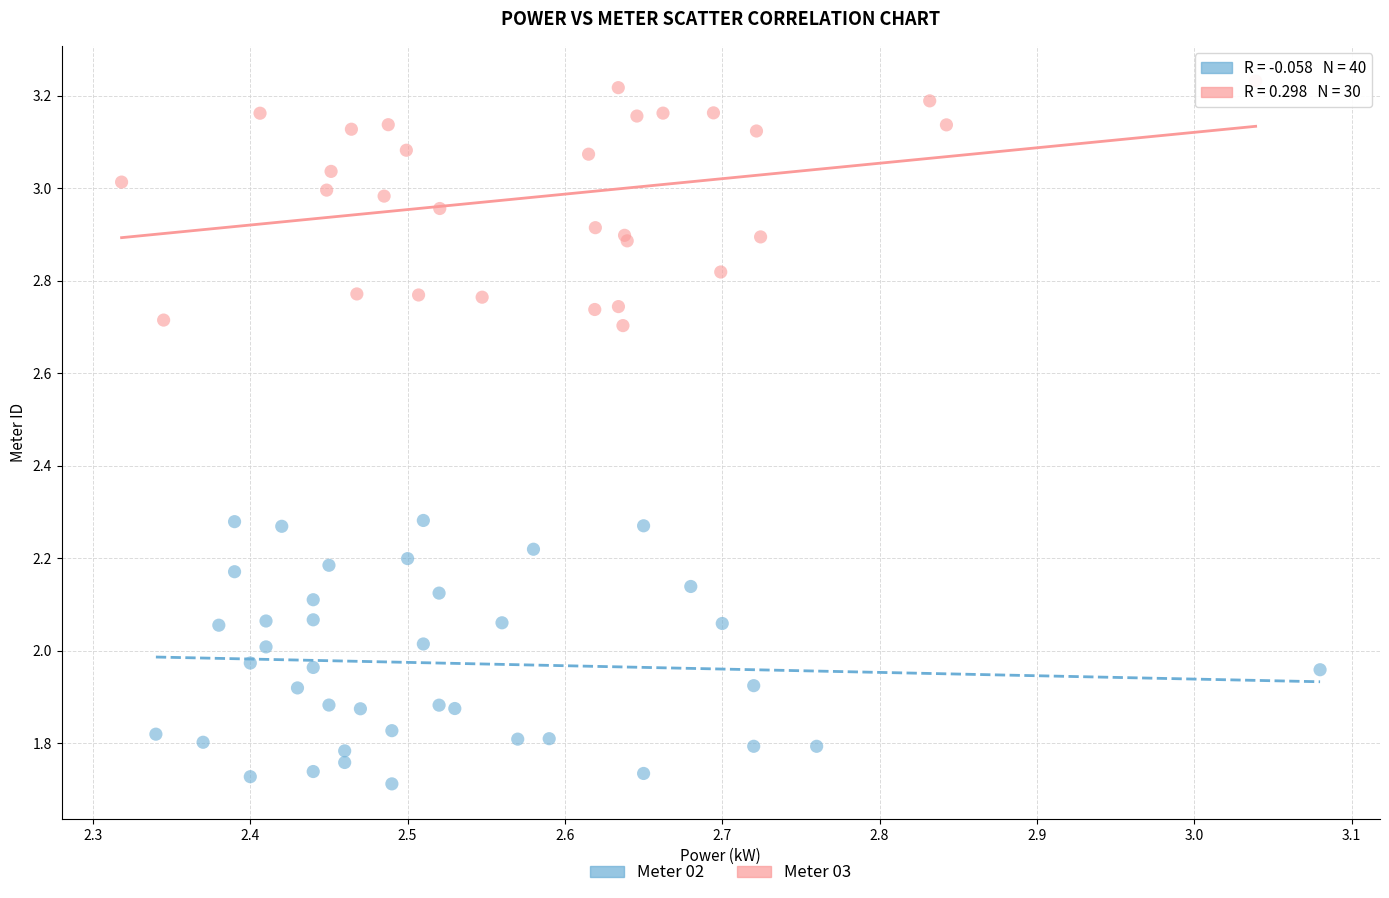

Which series reaches the minimum Y coordinate?

Meter 02